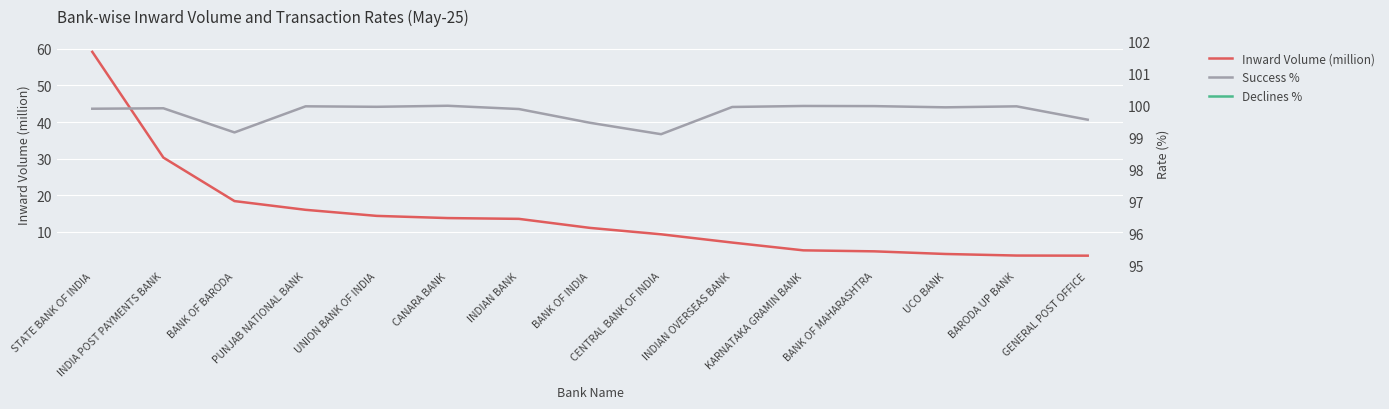

The value of Success % at UNION BANK OF INDIA is 100.0. True or false?

True